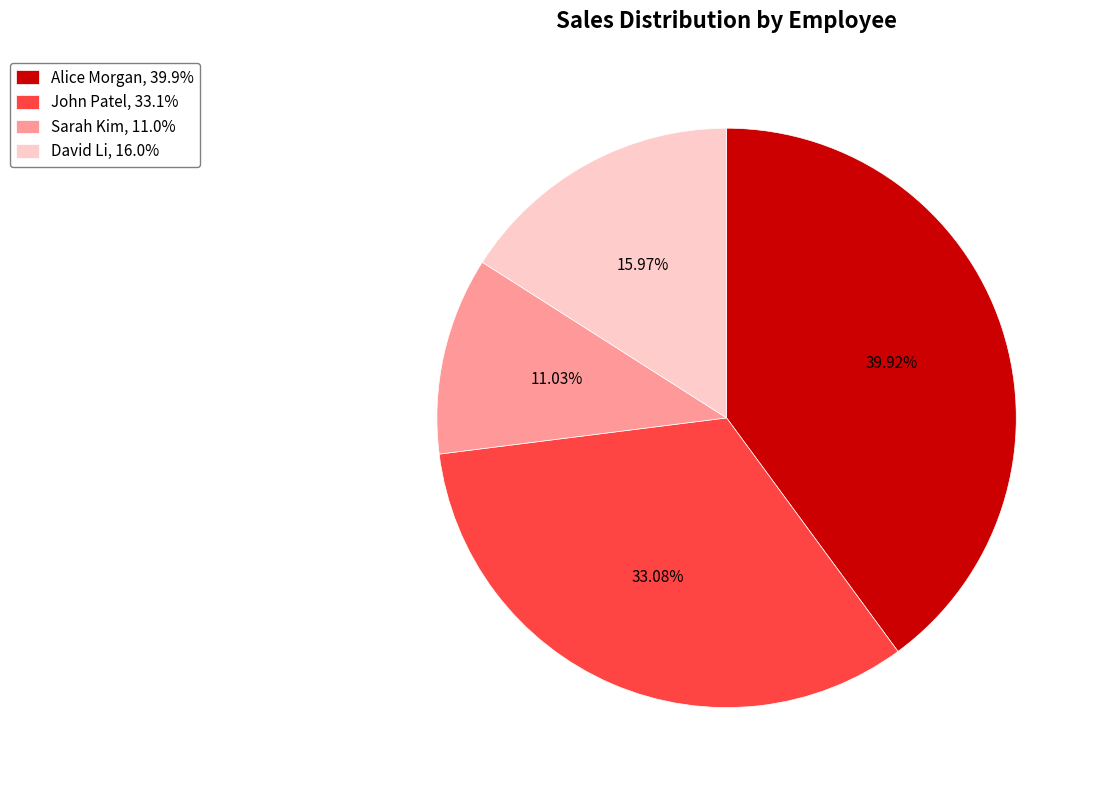

True or false: David Li accounts for 16% of the total.

True